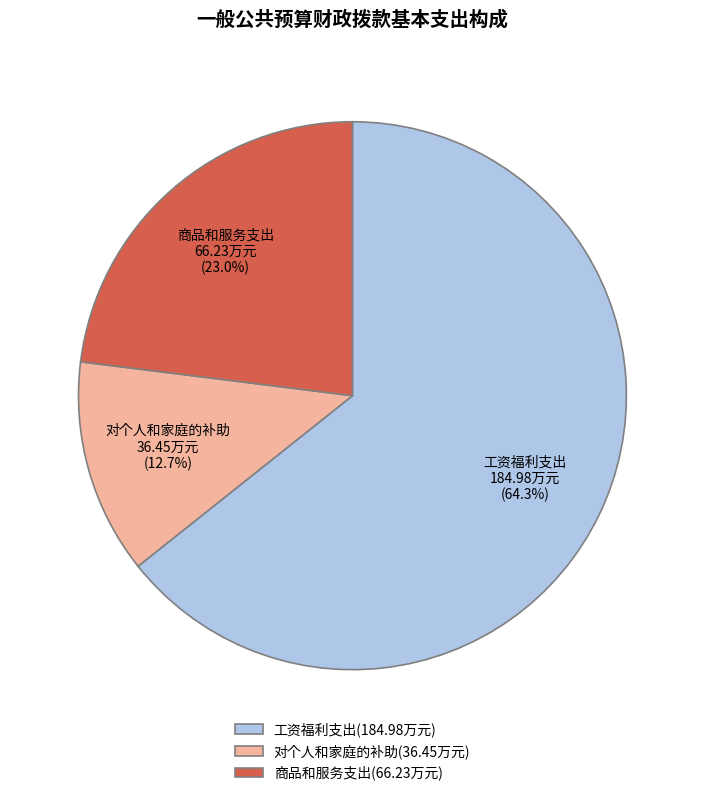

Is it true that 商品和服务支出 is 11% of the pie?

False